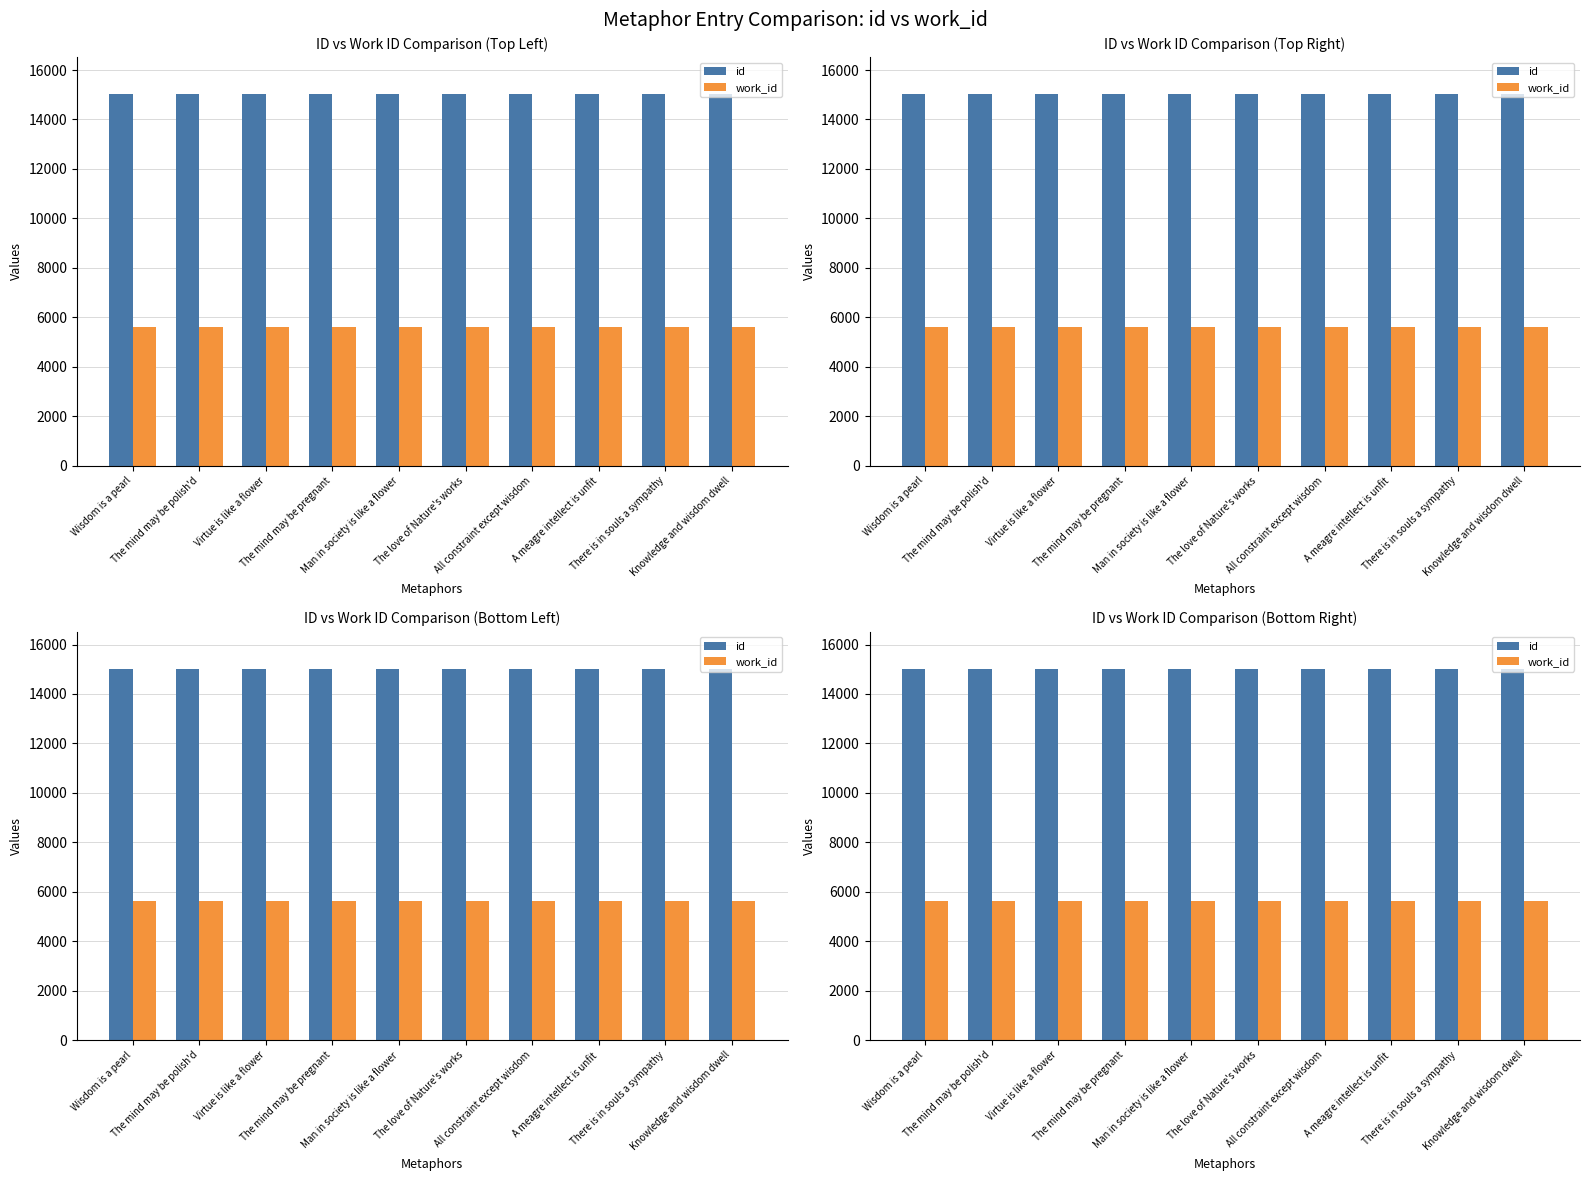

What is the minimum value shown in the chart?

5614